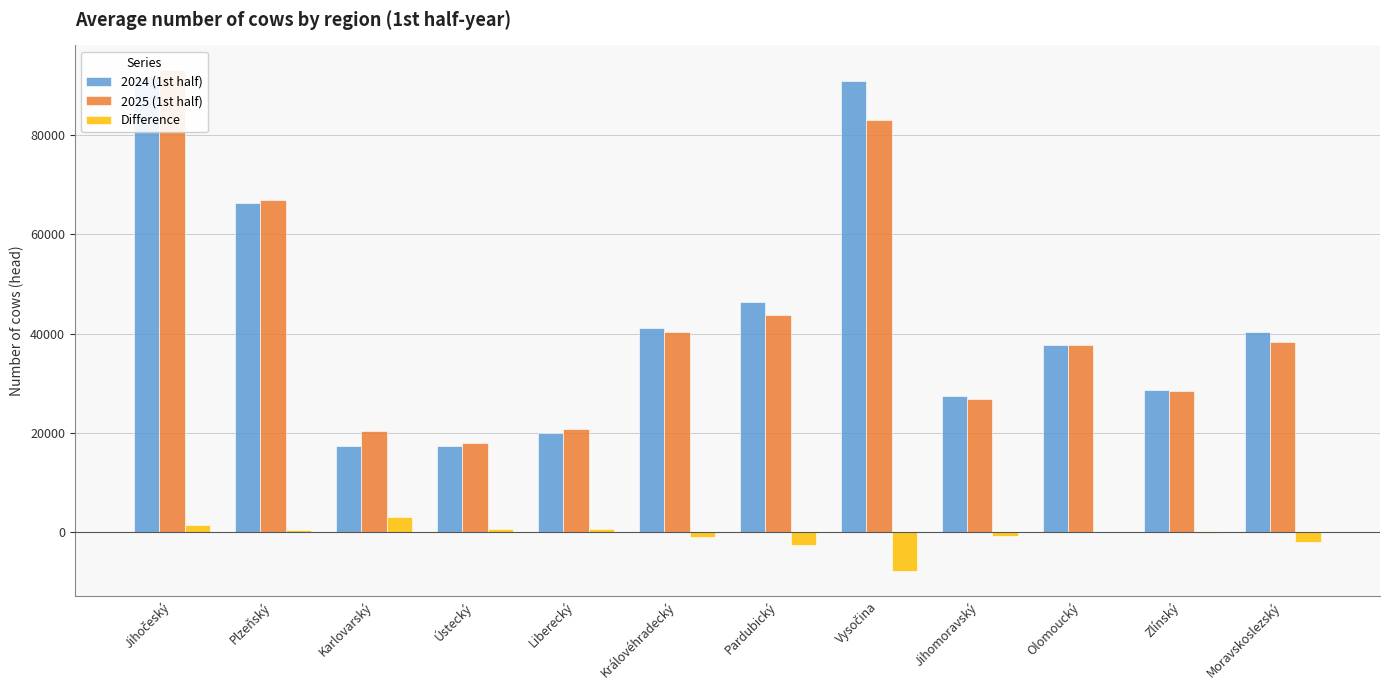

At how many categories does at least one series exceed 39968?

6